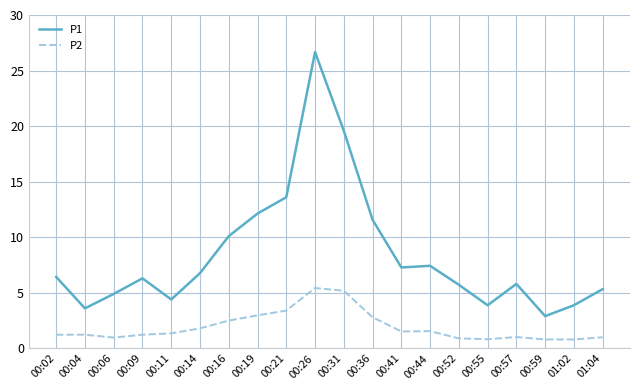

Which series has the largest range (max minus min)?

P1